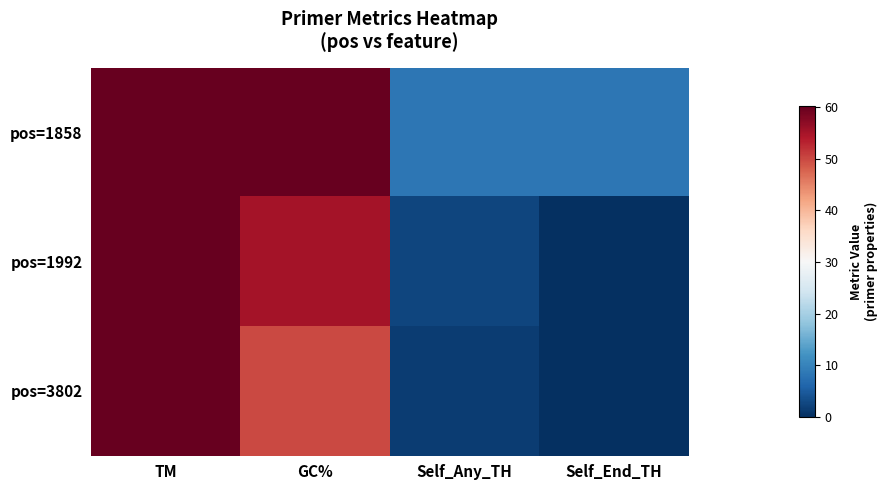

Reading left to right, transcribe all the data shown in this chart.

pos=1858: TM=60.1	GC%=60.0	Self_Any_TH=8.3	Self_End_TH=8.3
pos=1992: TM=60.1	GC%=55.0	Self_Any_TH=2.5	Self_End_TH=0.0
pos=3802: TM=60.0	GC%=50.0	Self_Any_TH=1.4	Self_End_TH=0.0